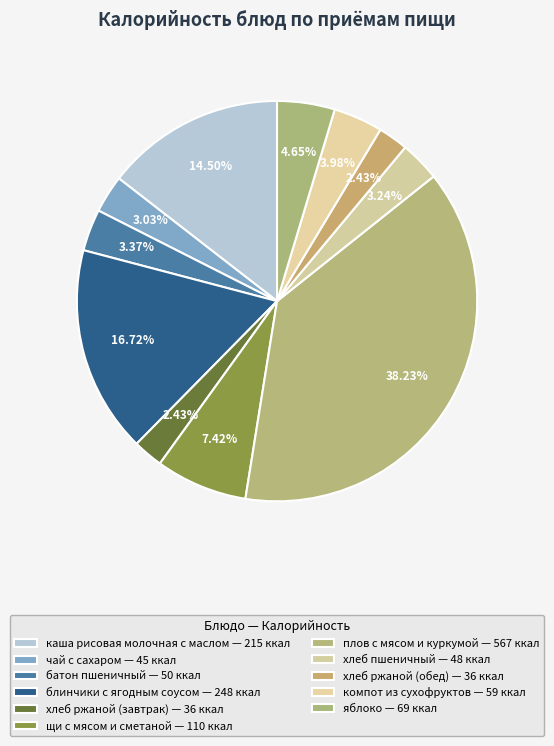

Approximately how many times larger is the value at щи с мясом и сметаной compared to хлеб ржаной (завтрак)?

3.1